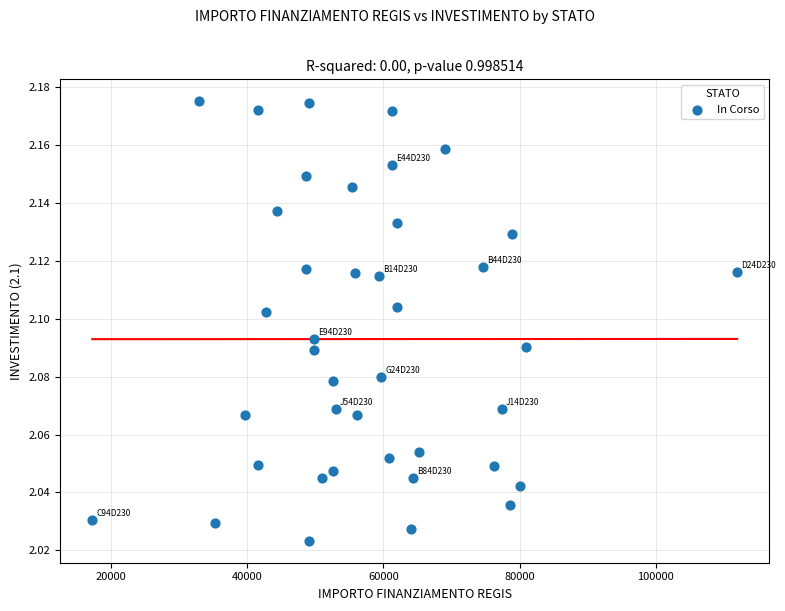

What is the range of X values (max minus min)?

94665.7